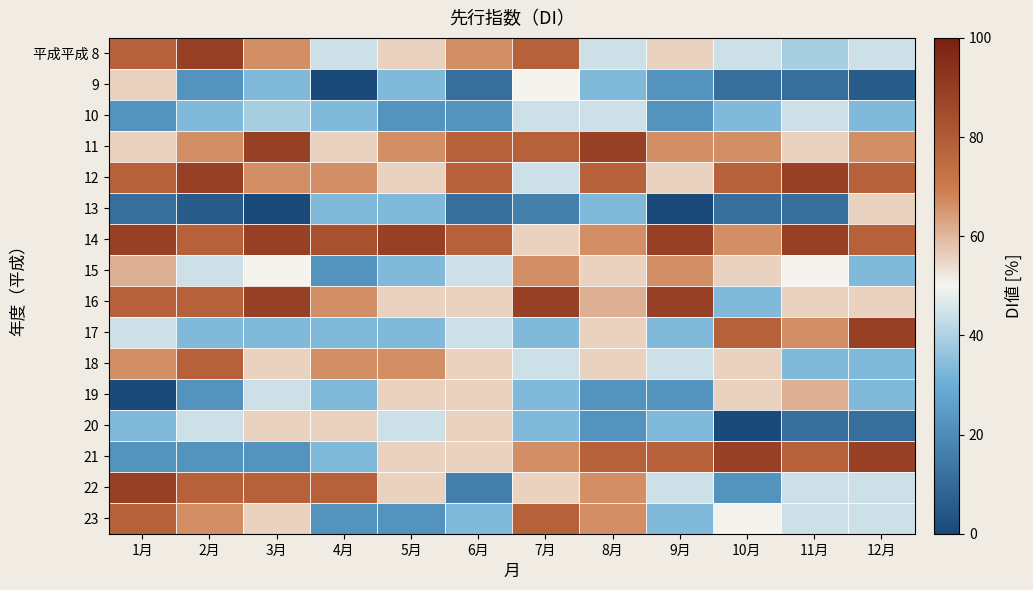

What is the maximum value shown in the chart?

88.9